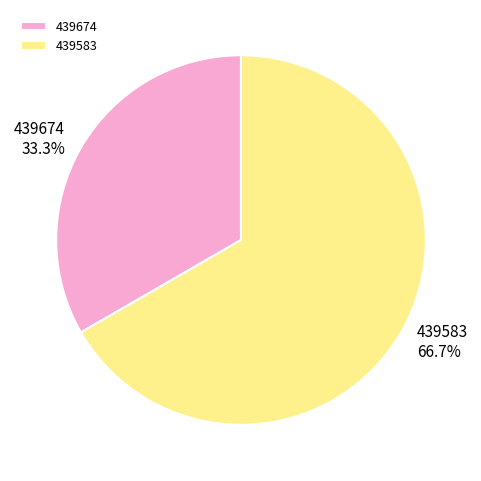

Rank the categories by value from highest to lowest.

439583, 439674